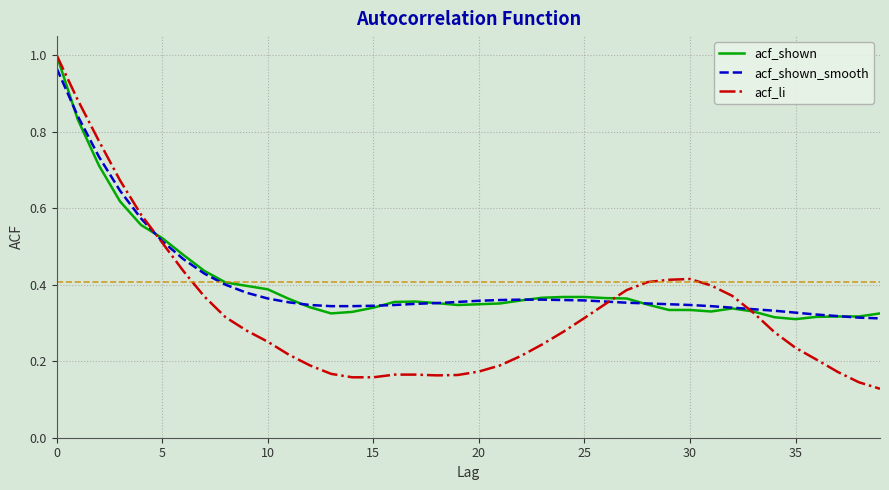

How many lines are shown in the chart?

3